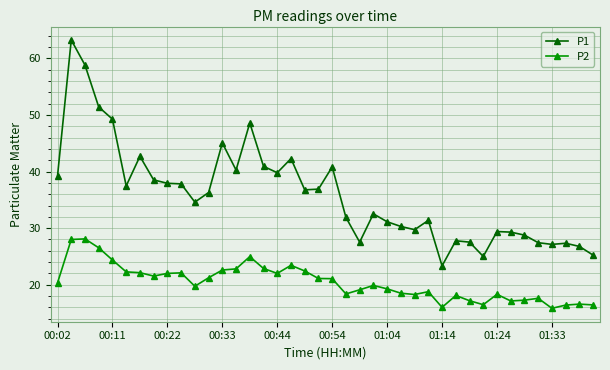

What is the average value of the P2 series?

20.4